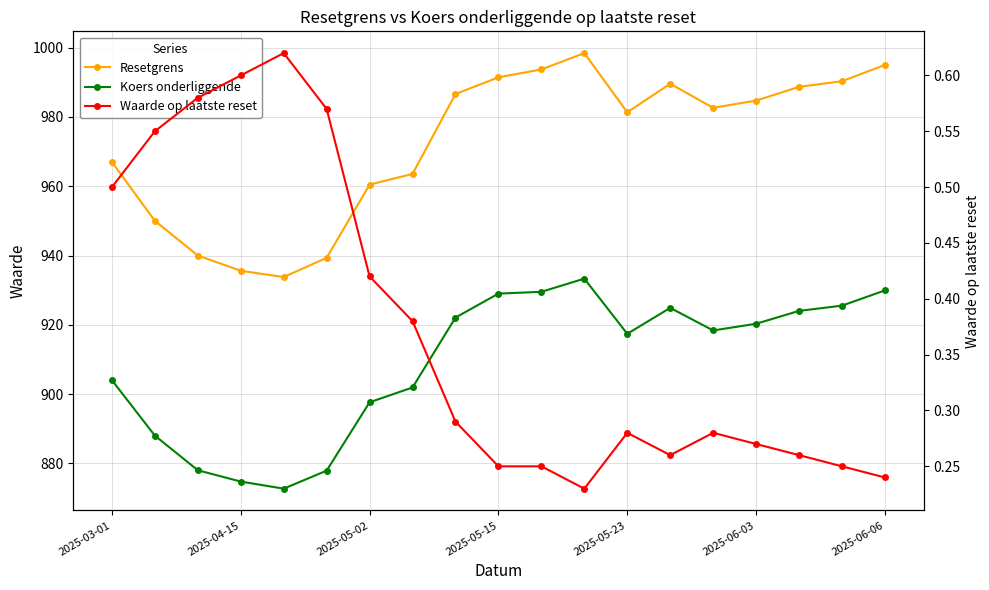

Between 16 and 11, which is larger?

11